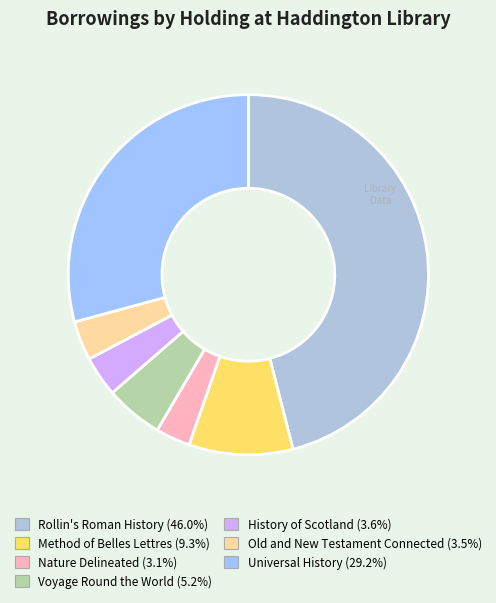

How many slices are in this pie chart?

7